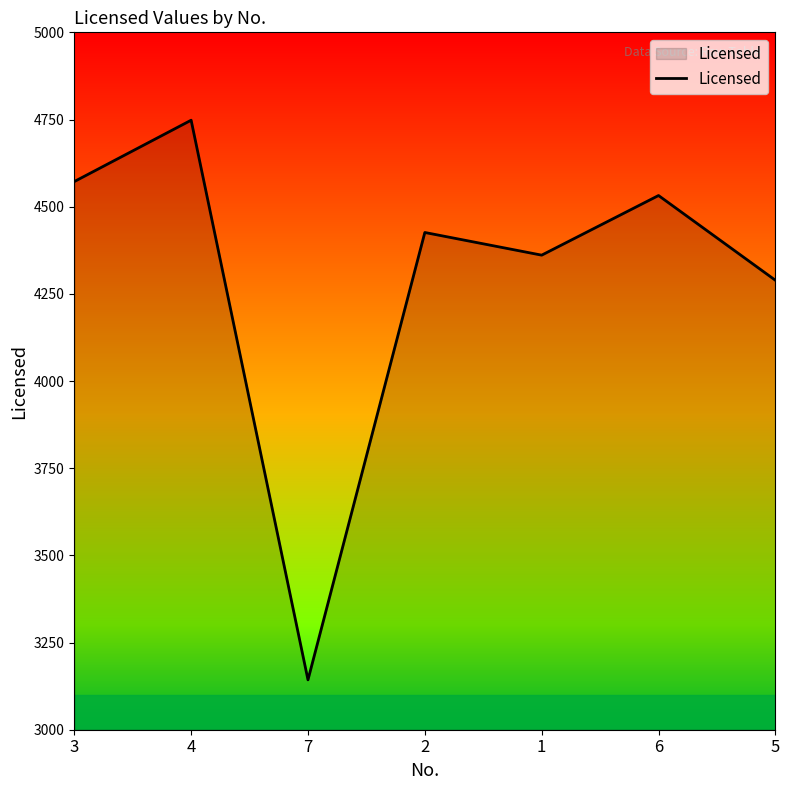

List the labels in order of value, smallest first.

7, 5, 1, 2, 6, 3, 4